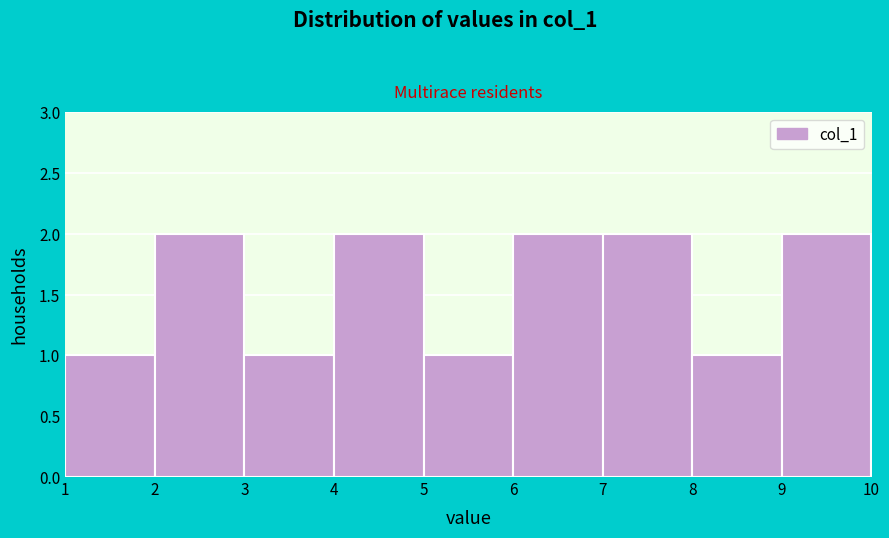

Reading left to right, transcribe this chart: for each bar, give the range it covers on the x-axis and its height. The values are not printed on the chart, so give them approximately, as read against the axis.

1 to 2: 1
2 to 3: 2
3 to 4: 1
4 to 5: 2
5 to 6: 1
6 to 7: 2
7 to 8: 2
8 to 9: 1
9 to 10: 2